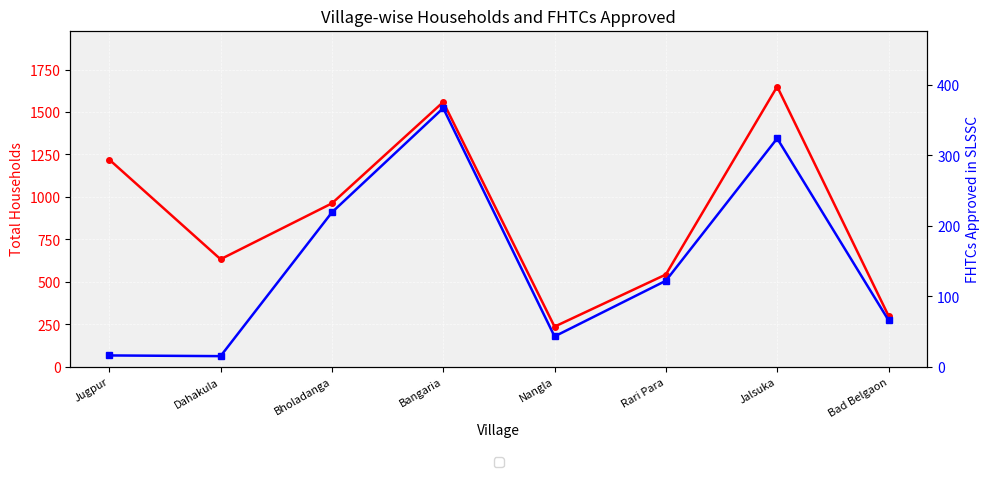

True or false: FHTCs approved in SLSSC has more than 0 points higher than both neighbors.

True